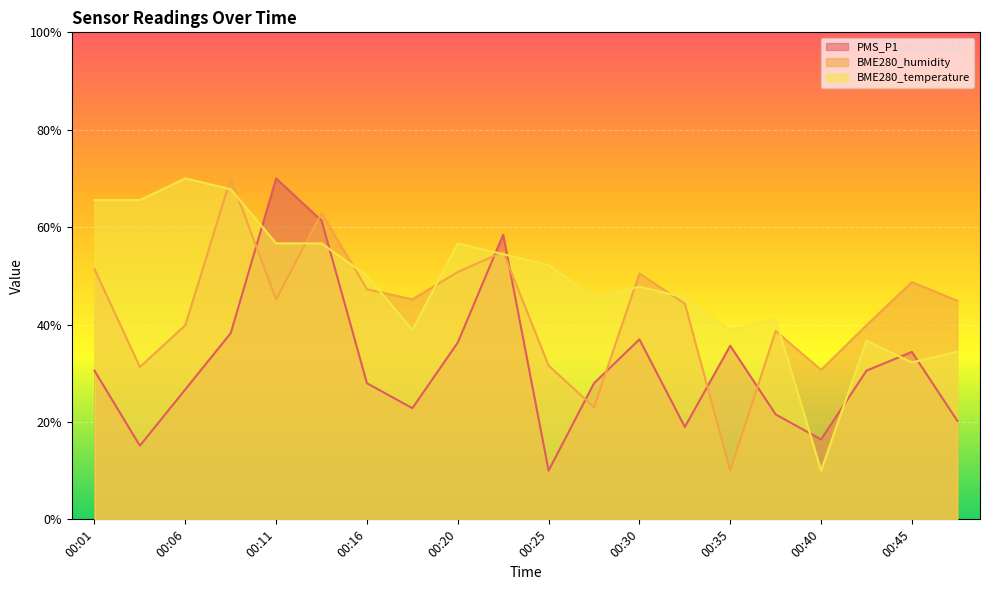

Between 00:13 and 00:33, which series saw the biggest shift?

PMS_P1